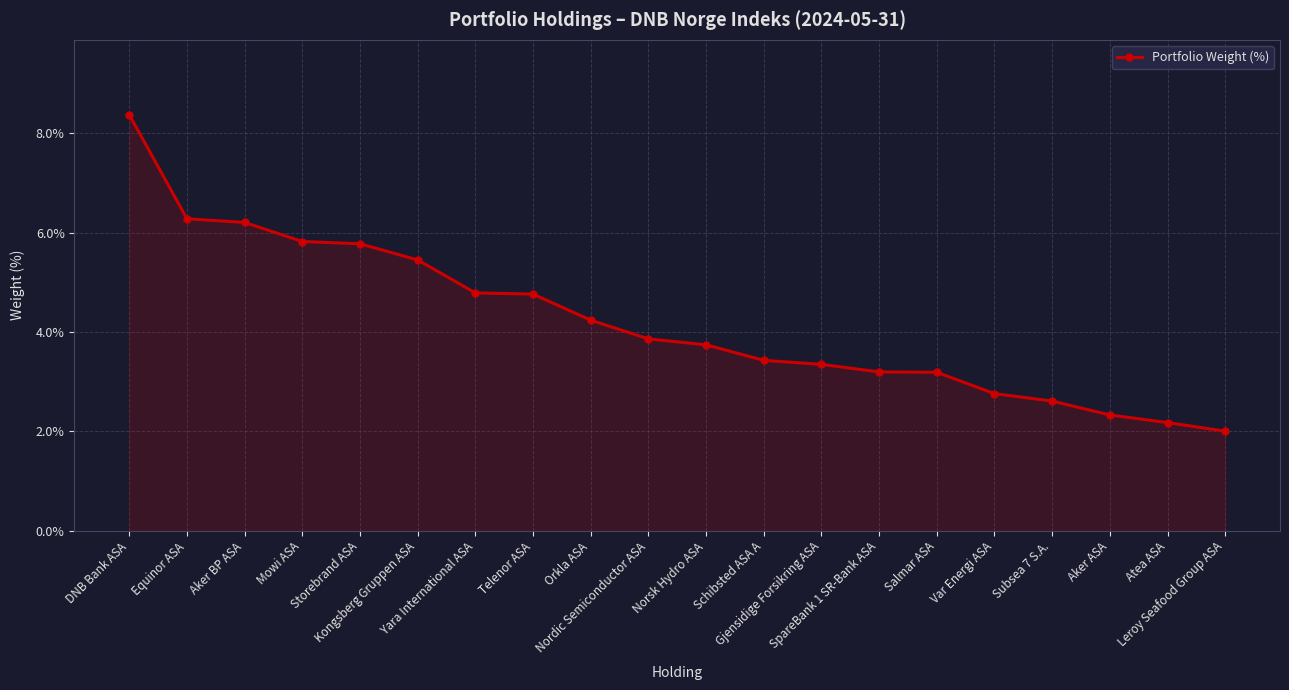

Reading left to right, transcribe all the data shown in this chart.

8.4	6.3	6.2	5.8	5.8	5.5	4.8	4.8	4.2	3.9	3.7	3.4	3.3	3.2	3.2	2.8	2.6	2.3	2.2	2.0